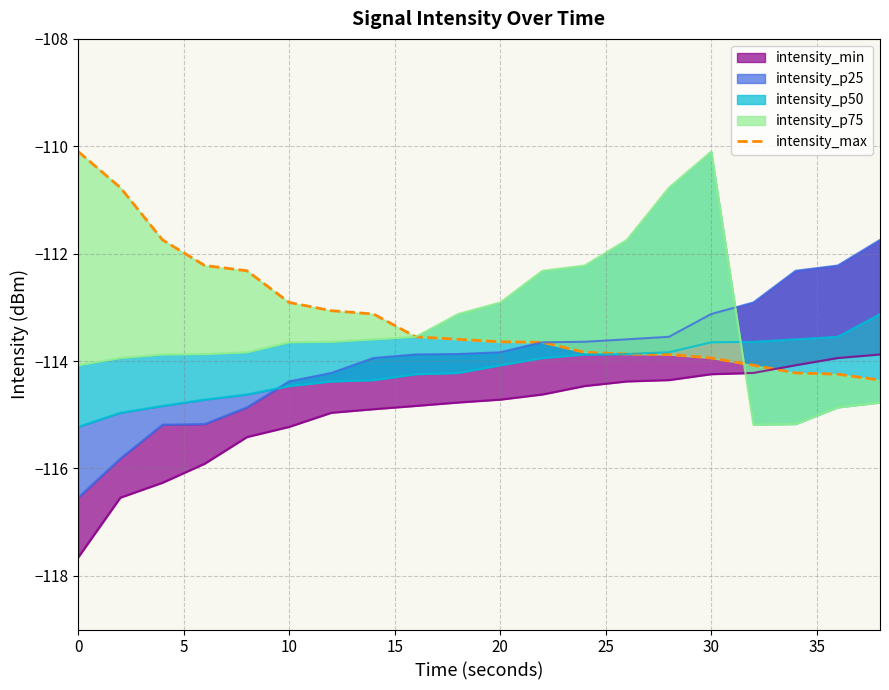

Does the chart have visible grid lines?

Yes